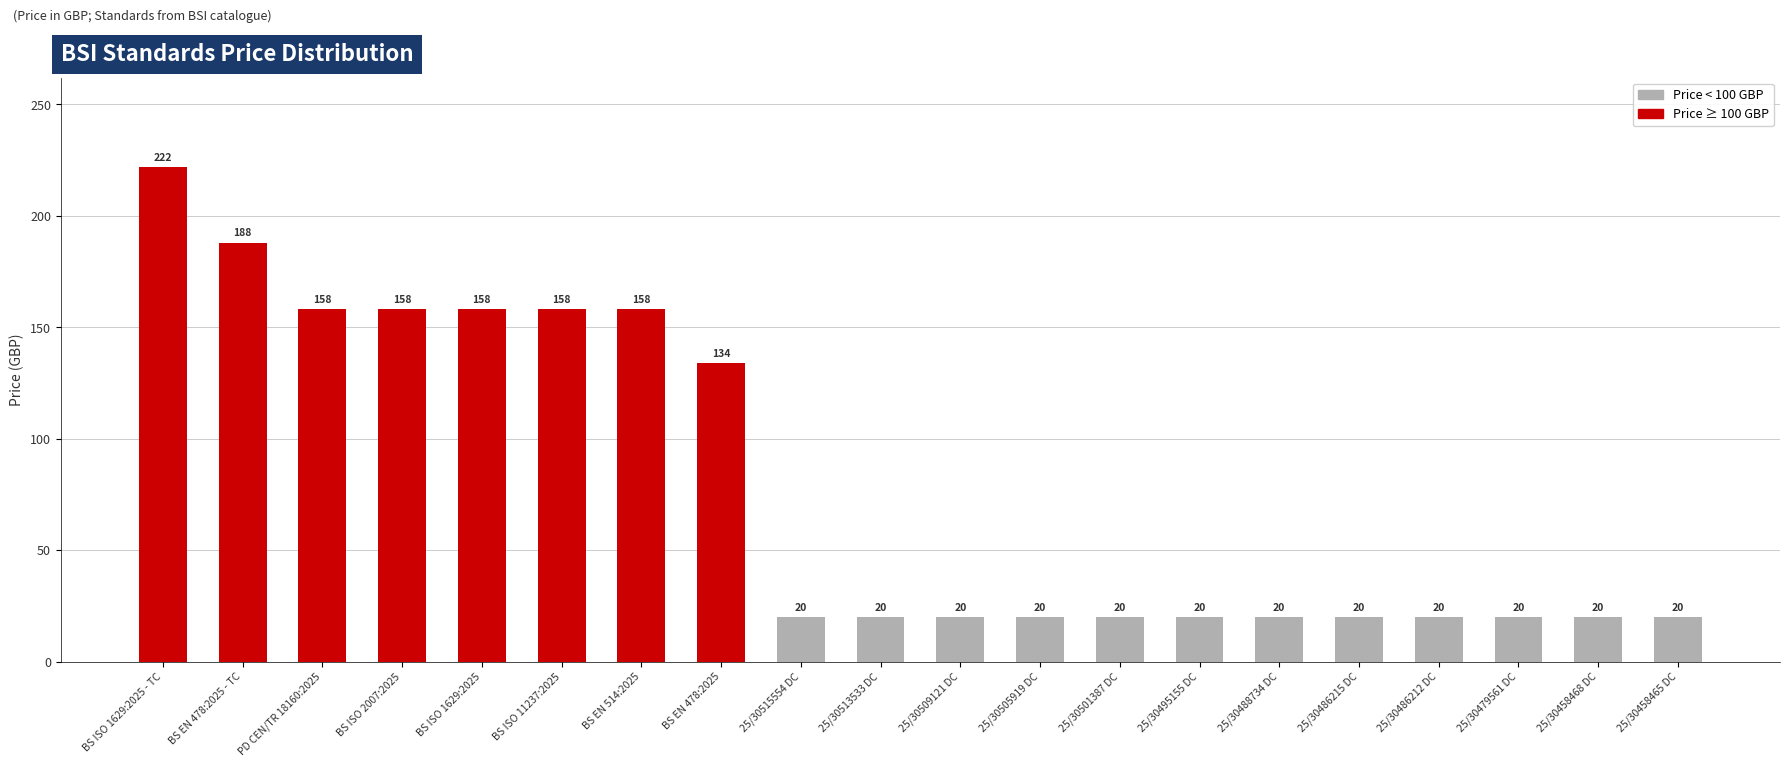

What value does the Price (PRINT) series have at 25/30505919 DC, to the nearest 10?

20